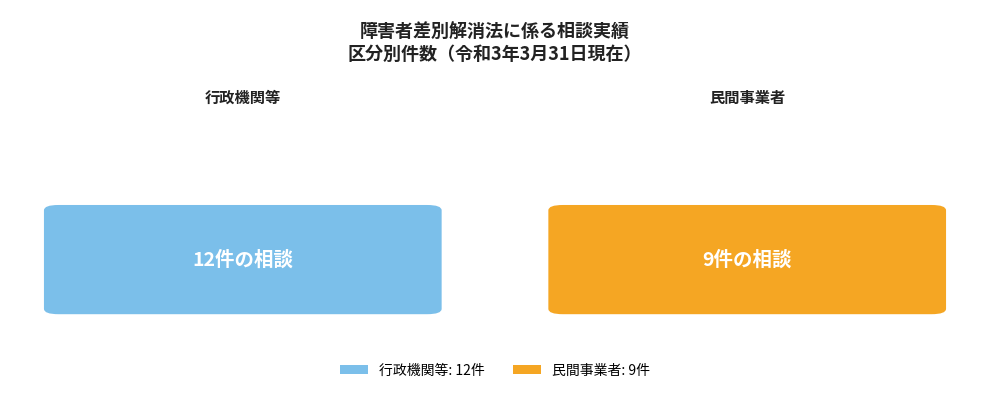

What is the difference between the values at 民間事業者 and 行政機関等?

3